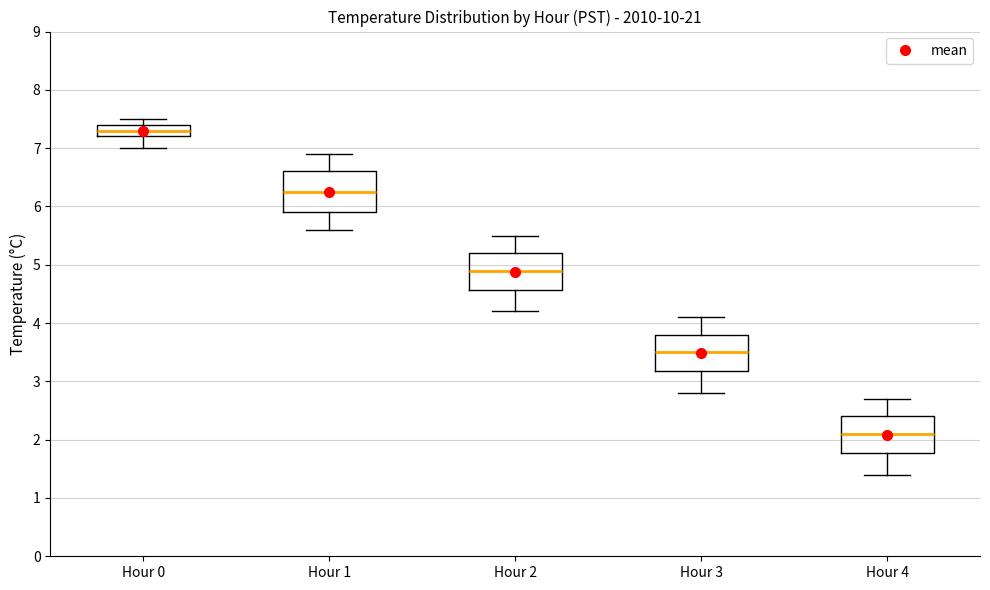

Which box's median line is the highest?

Hour 0